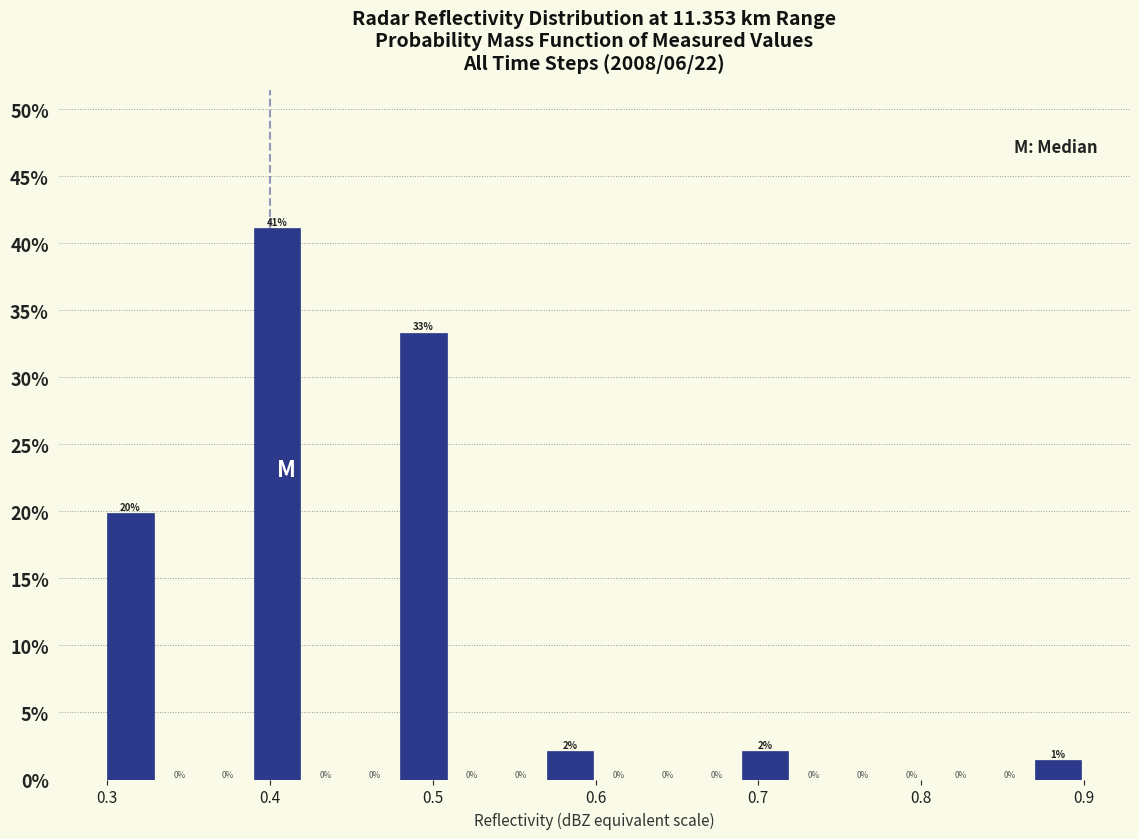

Around what value on the x-axis is the tallest bar? Give the approximate position of its centre, as read against the axis.

0.40